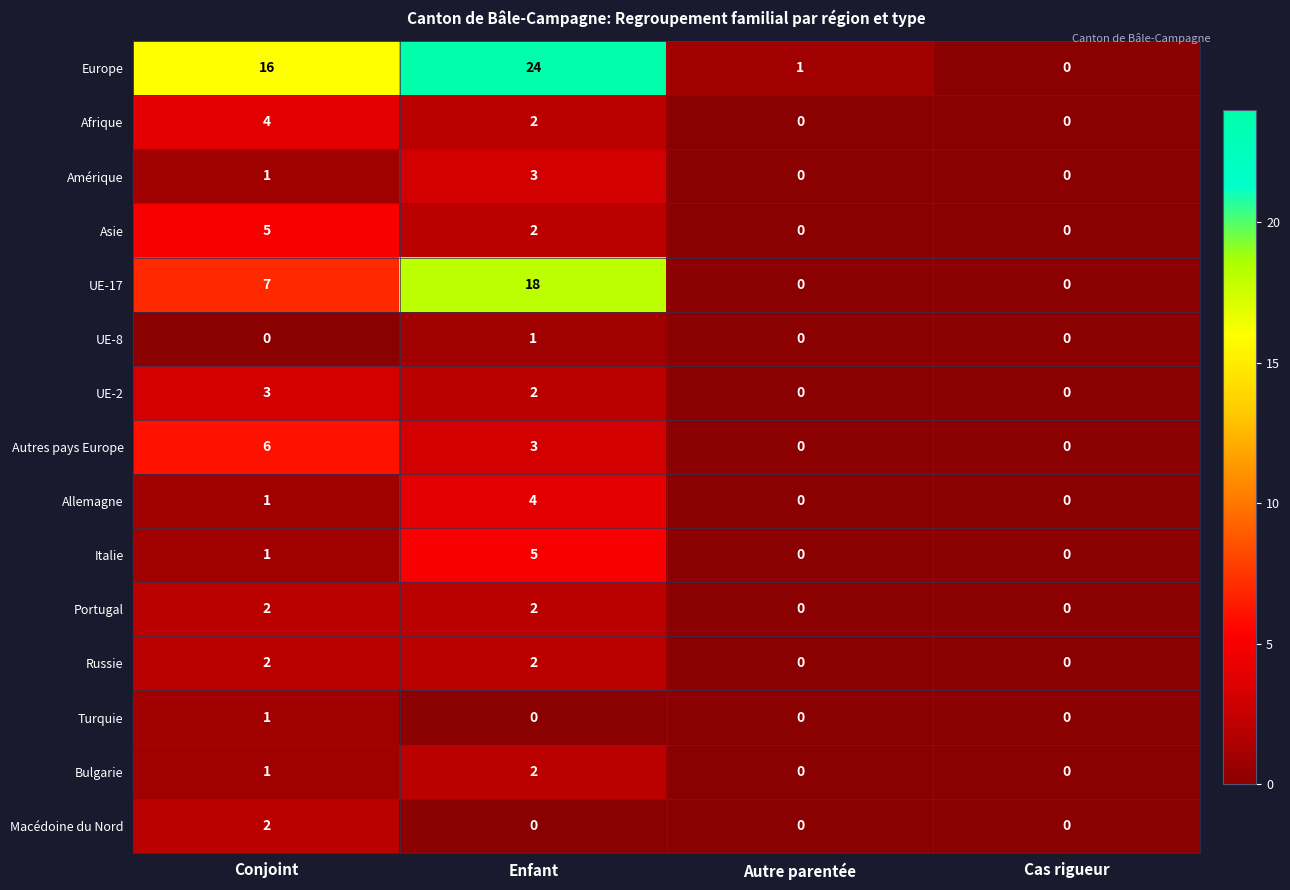

Count the UE-17 values in the range 0 to 18.

4